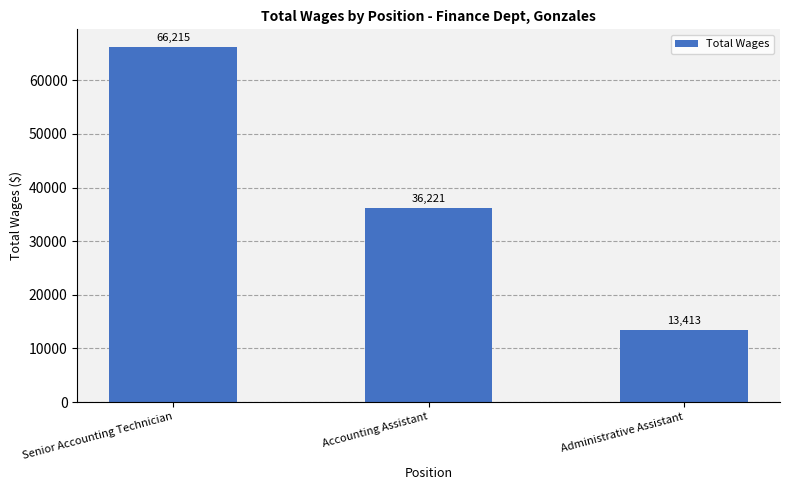

Reading left to right, what are all the values shown in this chart?

66215	36221	13413